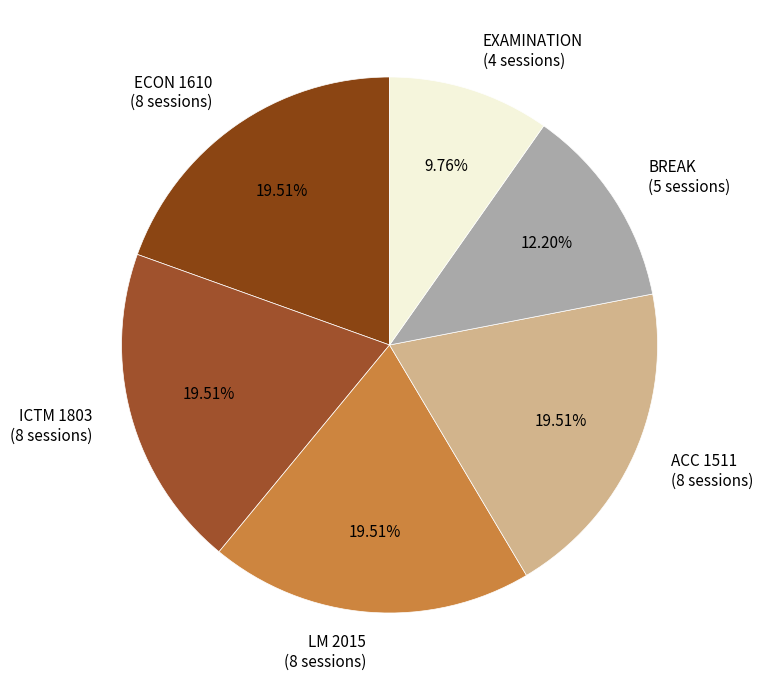

The ECON 1610 slice represents 11% of the pie. True or false?

False